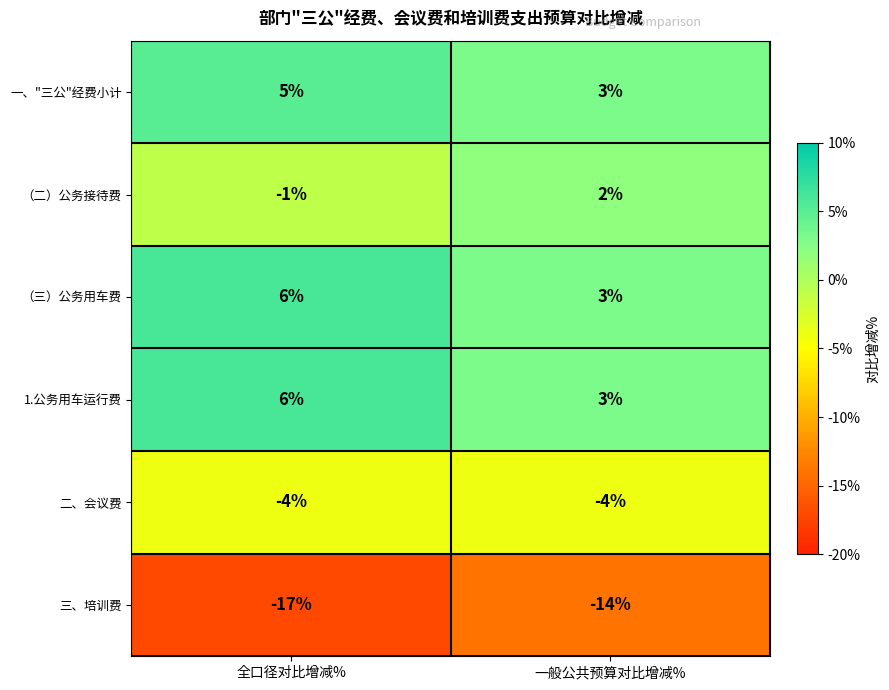

Reading right to left, extract all data points from this chart.

一、"三公"经费小计: 一般公共预算对比增减%=3	全口径对比增减%=5
（二）公务接待费: 一般公共预算对比增减%=2	全口径对比增减%=-1
（三）公务用车费: 一般公共预算对比增减%=3	全口径对比增减%=6
1.公务用车运行费: 一般公共预算对比增减%=3	全口径对比增减%=6
二、会议费: 一般公共预算对比增减%=-4	全口径对比增减%=-4
三、培训费: 一般公共预算对比增减%=-14	全口径对比增减%=-17